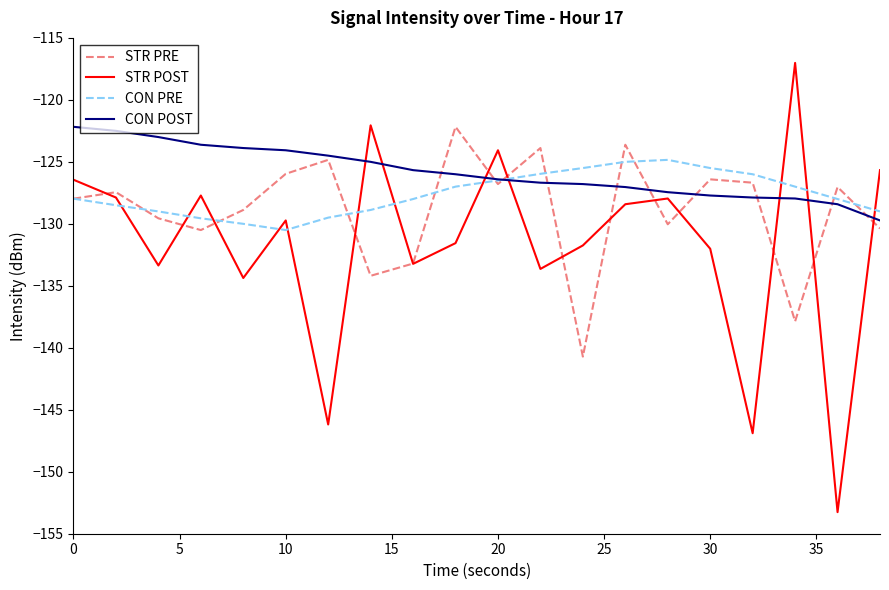

What is the sum of all CON PRE values?

-2552.2